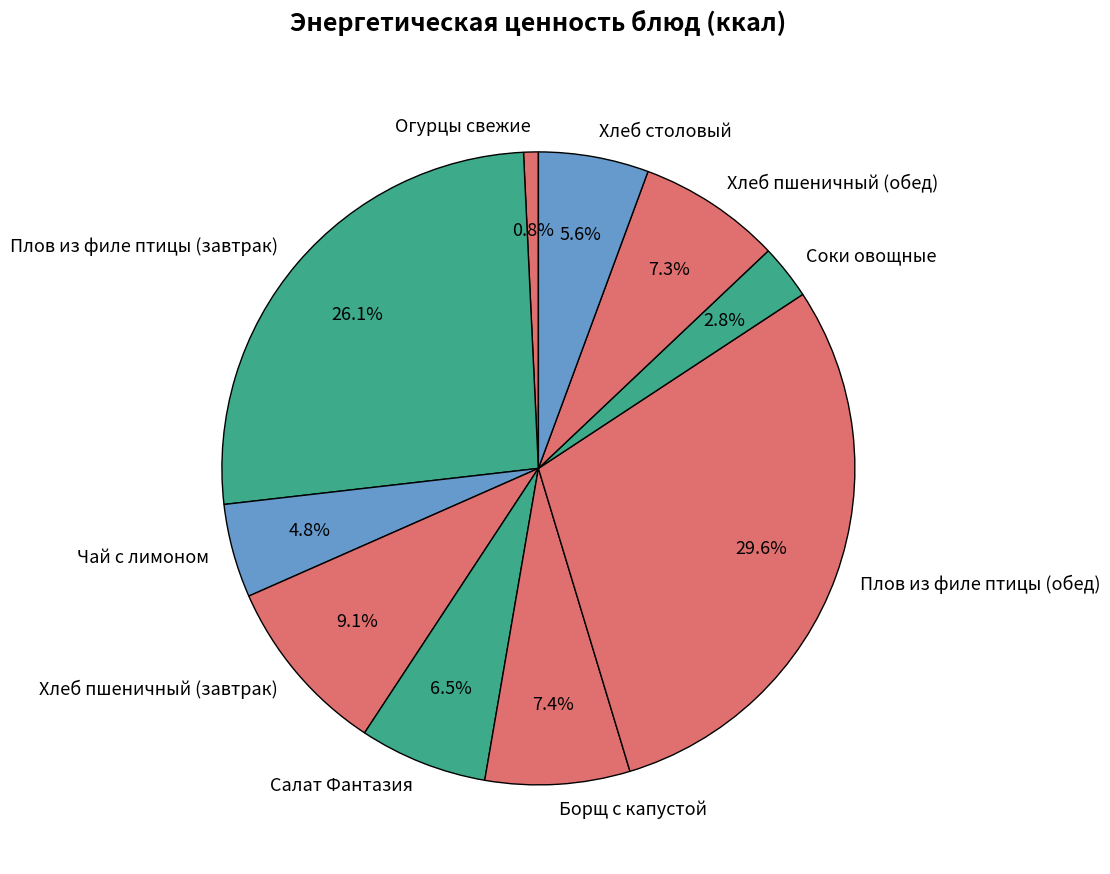

Approximately how many times larger is the value at Борщ с капустой compared to Плов из филе птицы (обед)?

0.2